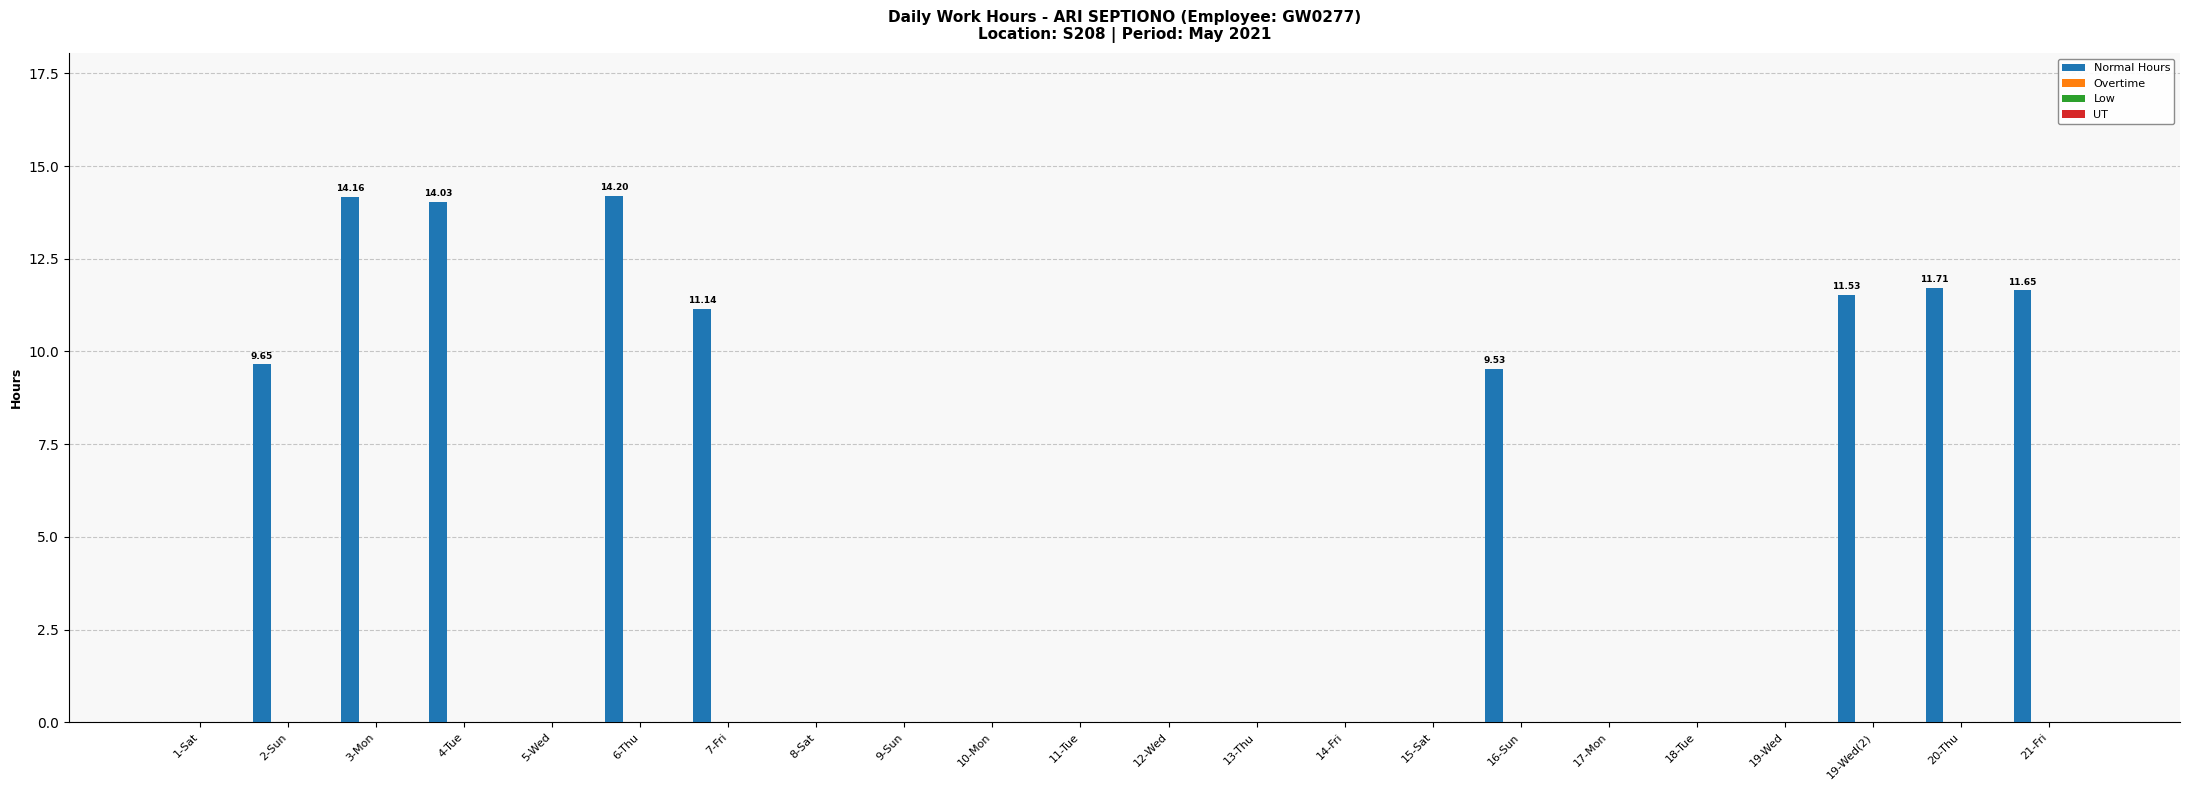

How many distinct data groups are displayed?

1